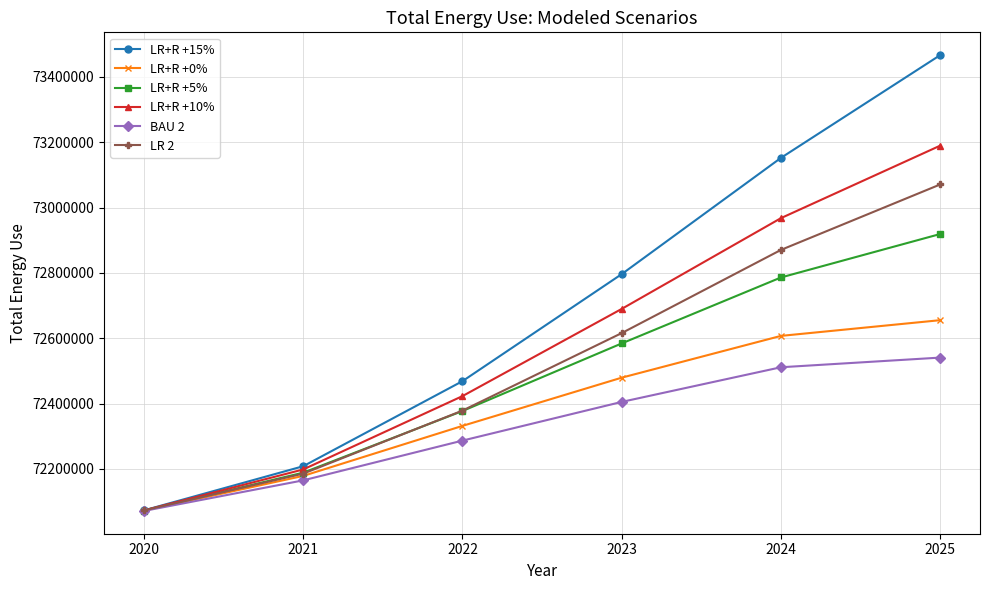

What is the approximate value of LR+R +10% at 2021, to the nearest 10?

72198400